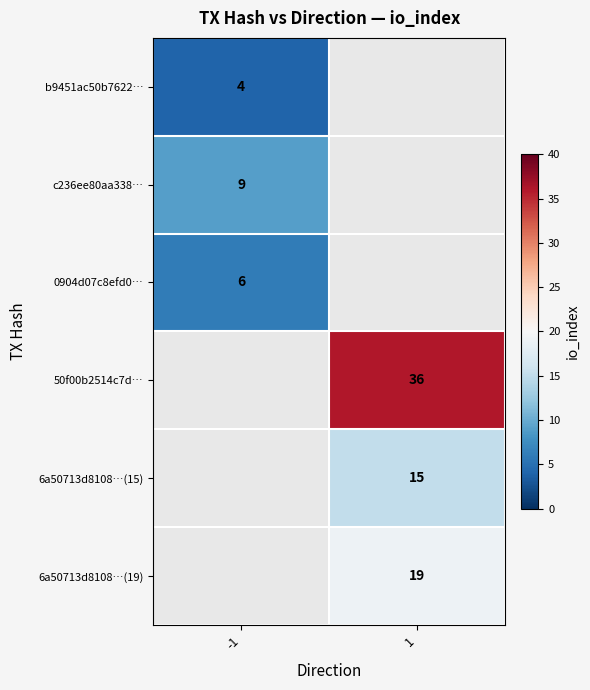

Count the number of categories in the chart.

2